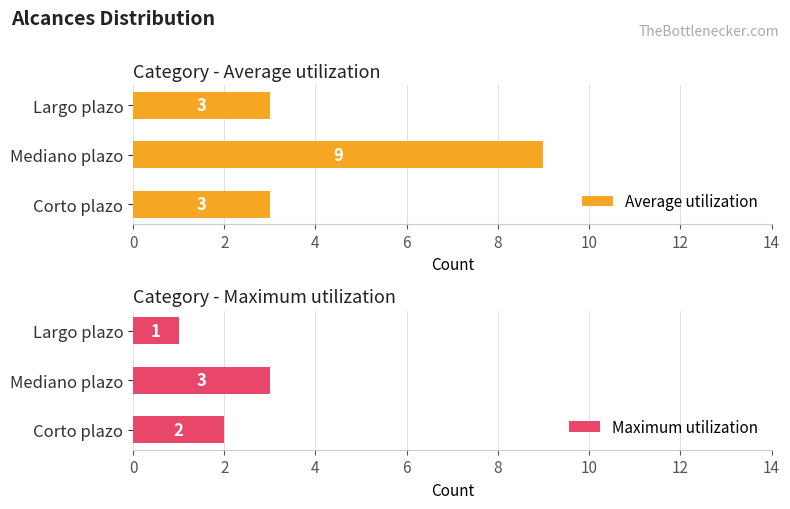

Which category has the highest value in the Average utilization series?

Mediano plazo